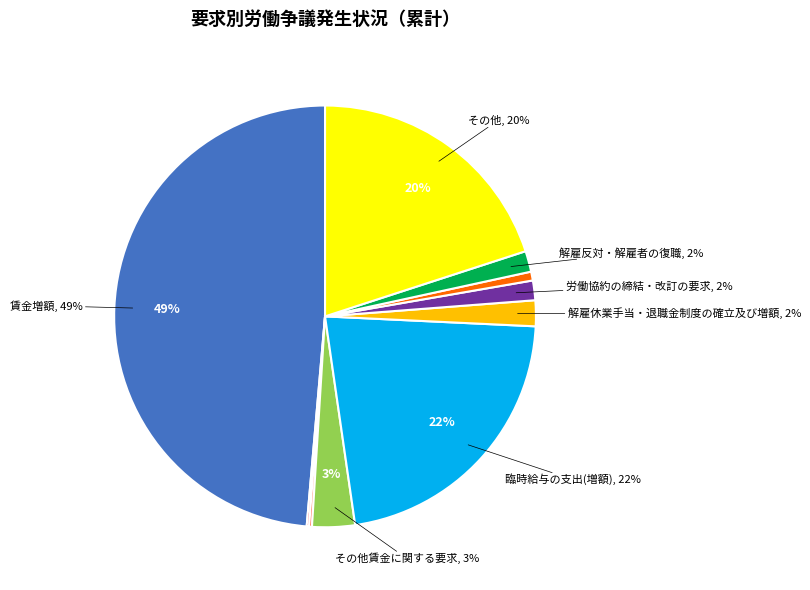

Count the number of slices in the pie.

10